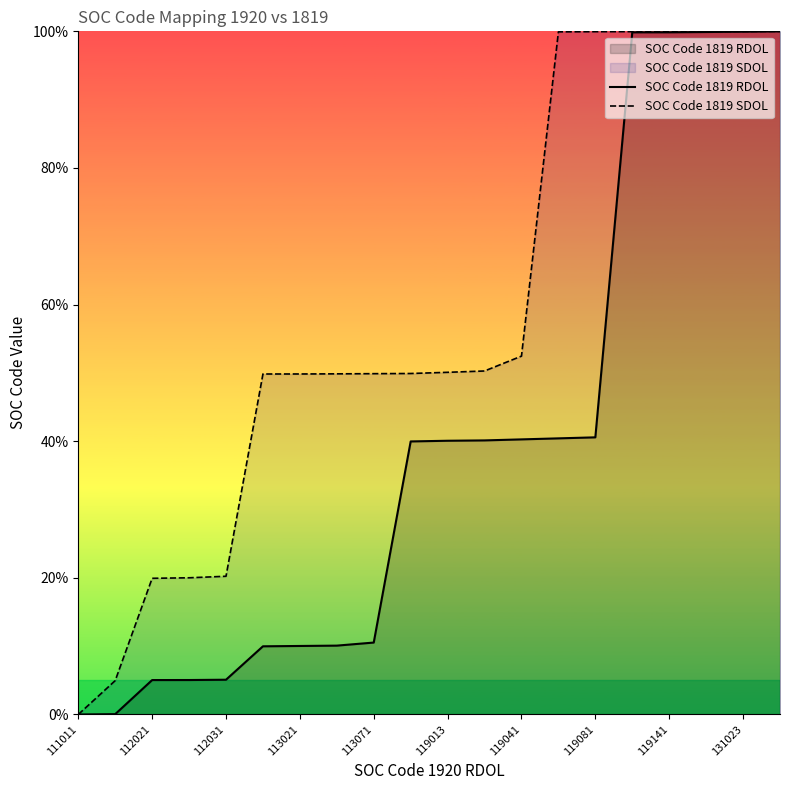

Rank the series by their average value, from lowest to highest.

SOC Code 1819 RDOL, SOC Code 1819 SDOL